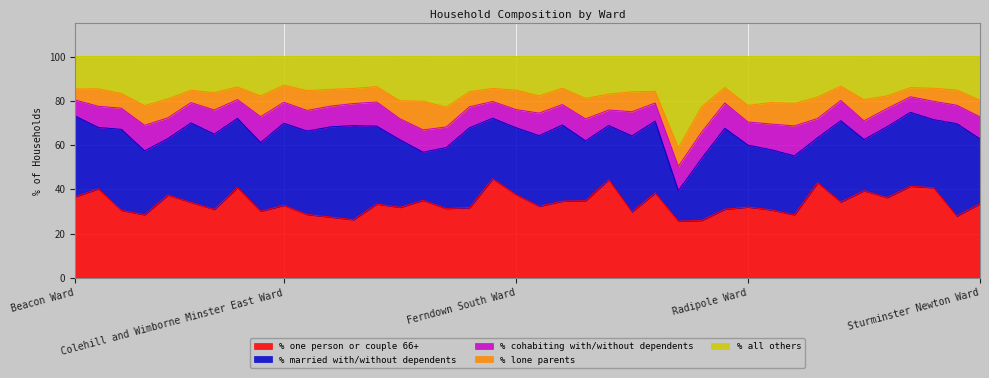

Which series has the largest total across all categories?

% one person or couple 66+